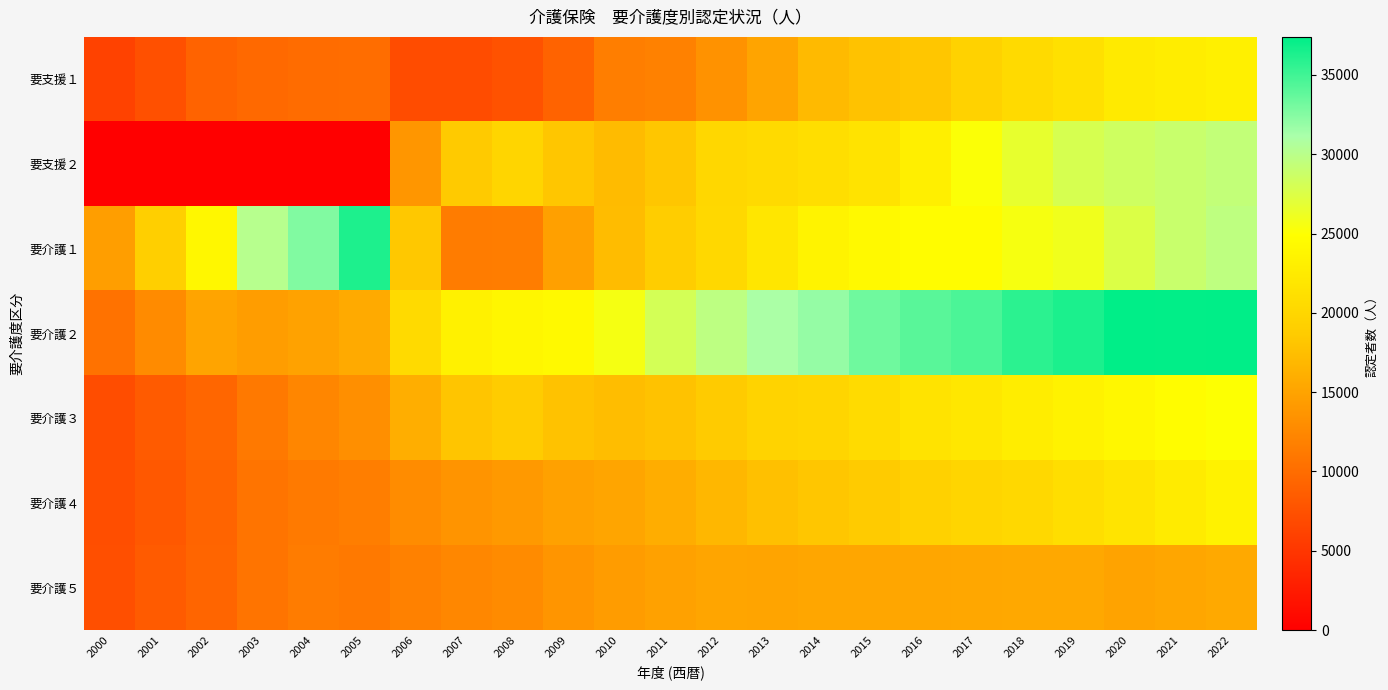

Which series has the widest spread of values?

要支援２